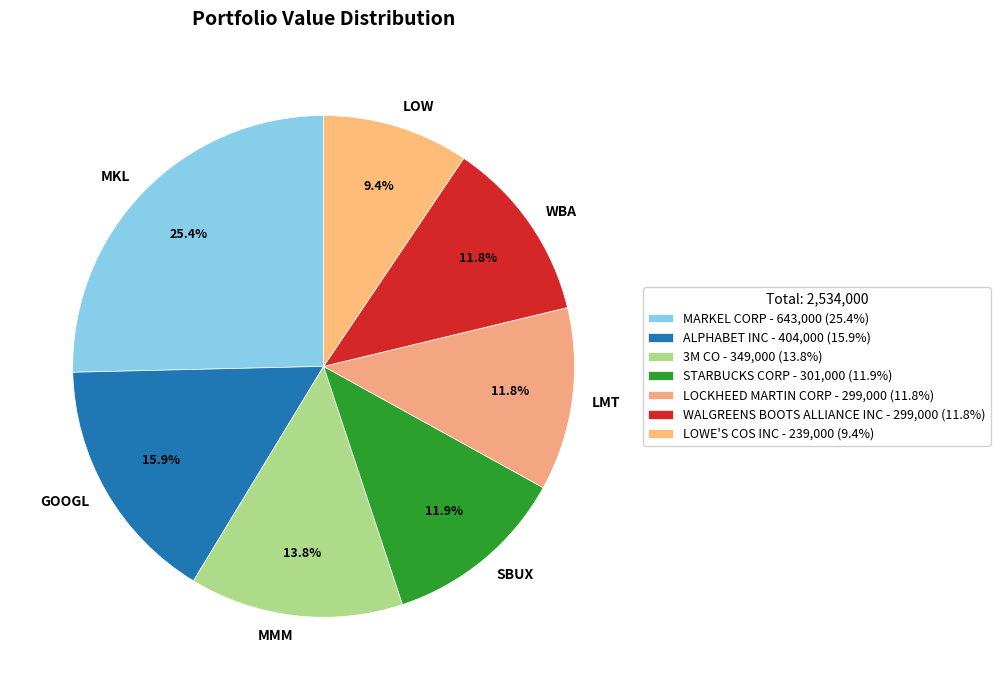

What is the largest slice in the pie chart?

MARKEL CORP